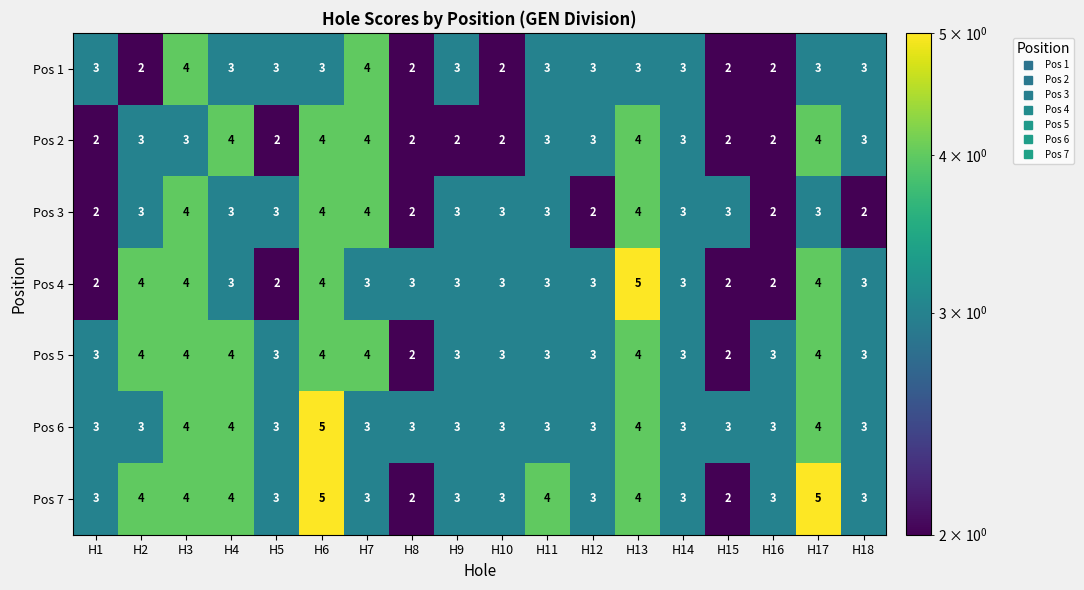

How many values in the Pos 1 series are below 3?

5